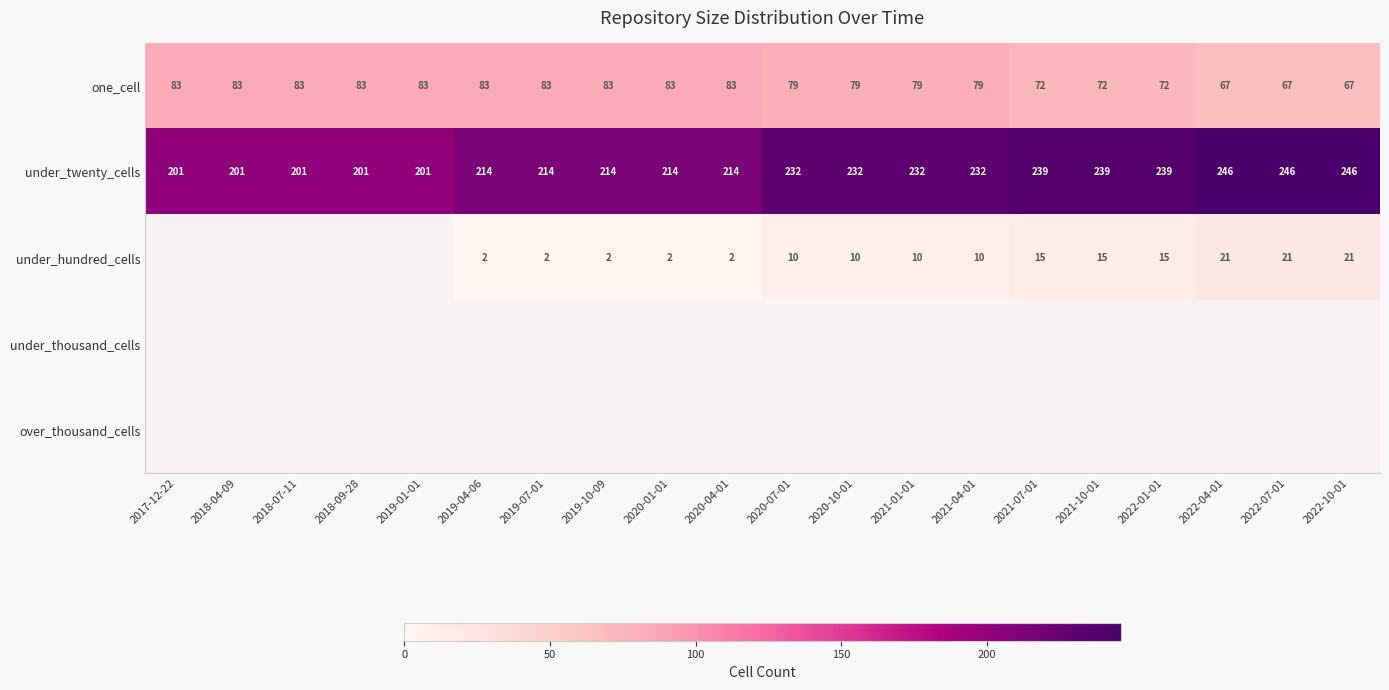

What is the minimum value for under_twenty_cells?

201